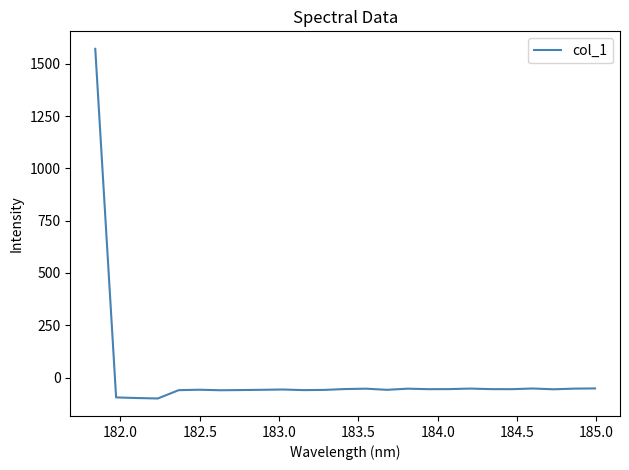

What is the difference between the maximum and minimum values?

1671.3